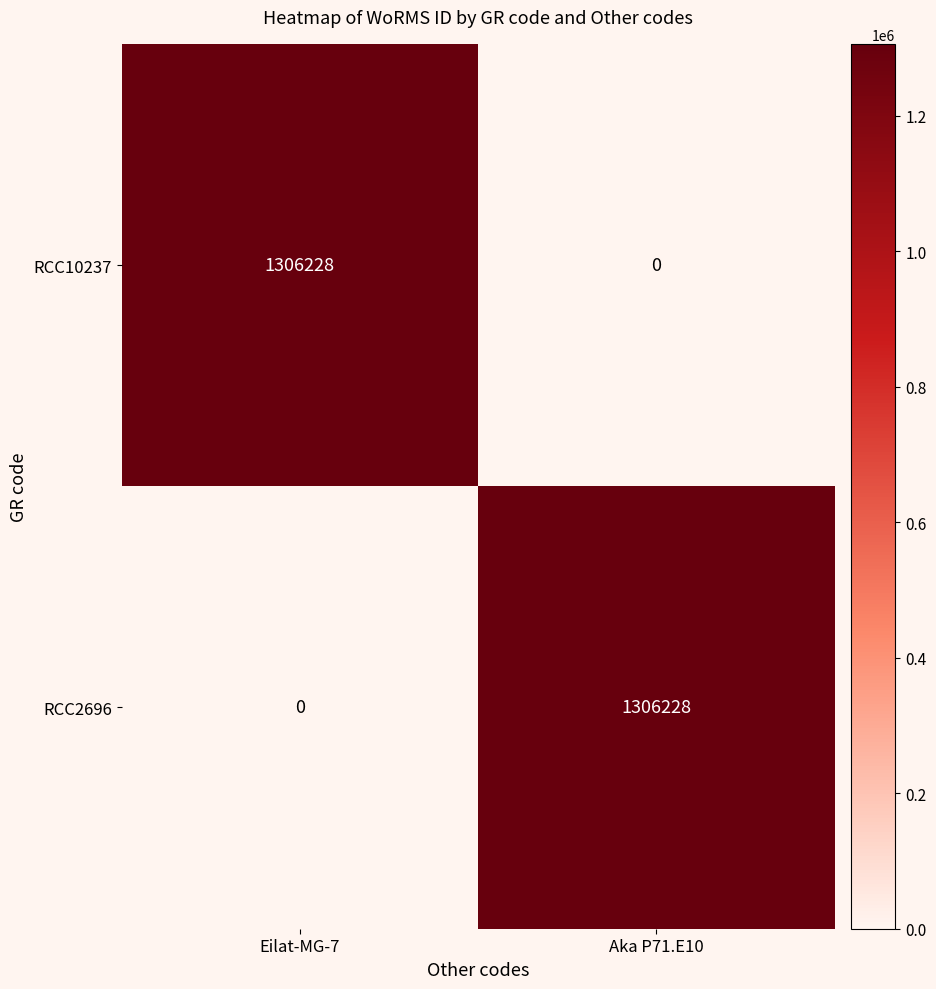

What is the maximum value shown in the chart?

1306228